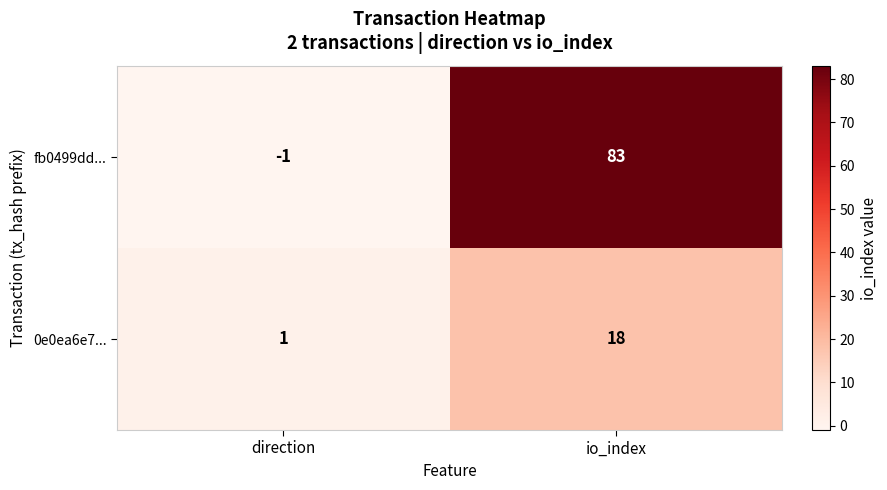

What is the greatest value displayed?

83